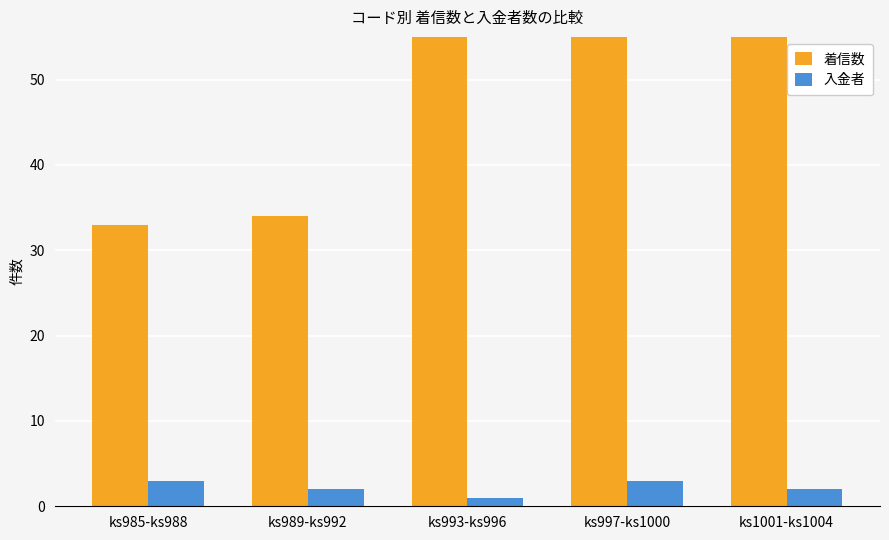

Which series has the largest total across all categories?

着信数